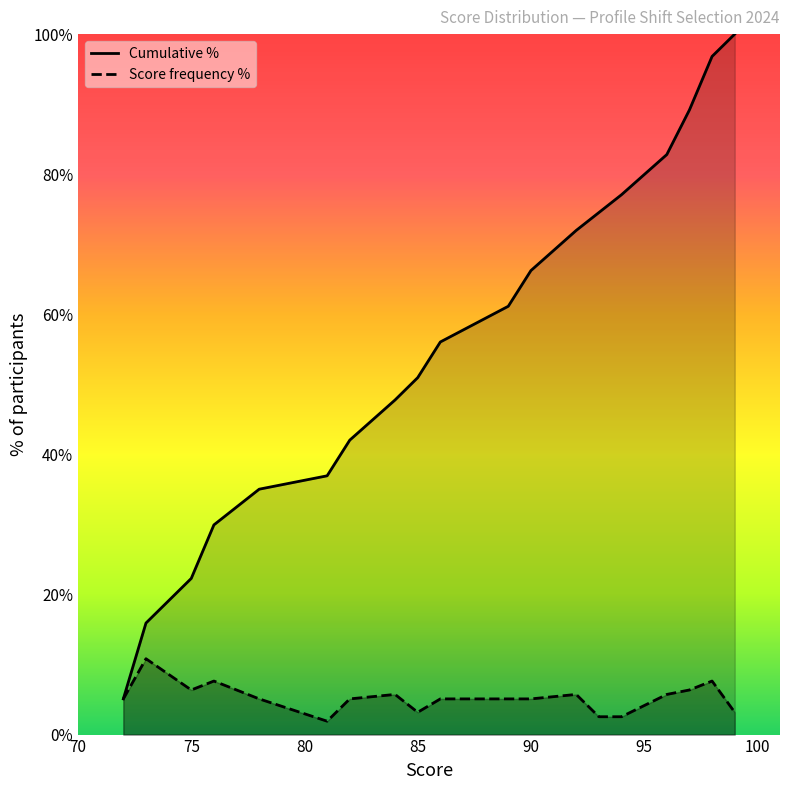

Reading left to right, extract all data points from this chart.

Cumulative %: 5.1	15.9	22.3	29.9	35.0	36.9	42.0	47.8	51.0	56.1	61.1	66.2	72.0	74.5	77.1	82.8	89.2	96.8	100.0
Score frequency %: 5.1	10.8	6.4	7.6	5.1	1.9	5.1	5.7	3.2	5.1	5.1	5.1	5.7	2.5	2.5	5.7	6.4	7.6	3.2